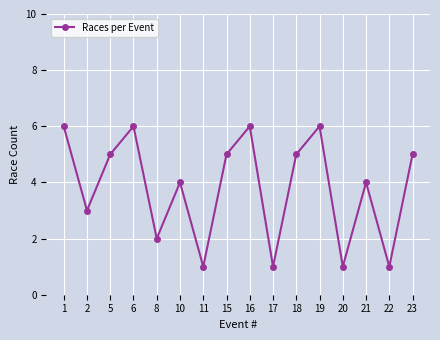

How many interior local valleys (lower than both neighbors) does the data have?

6